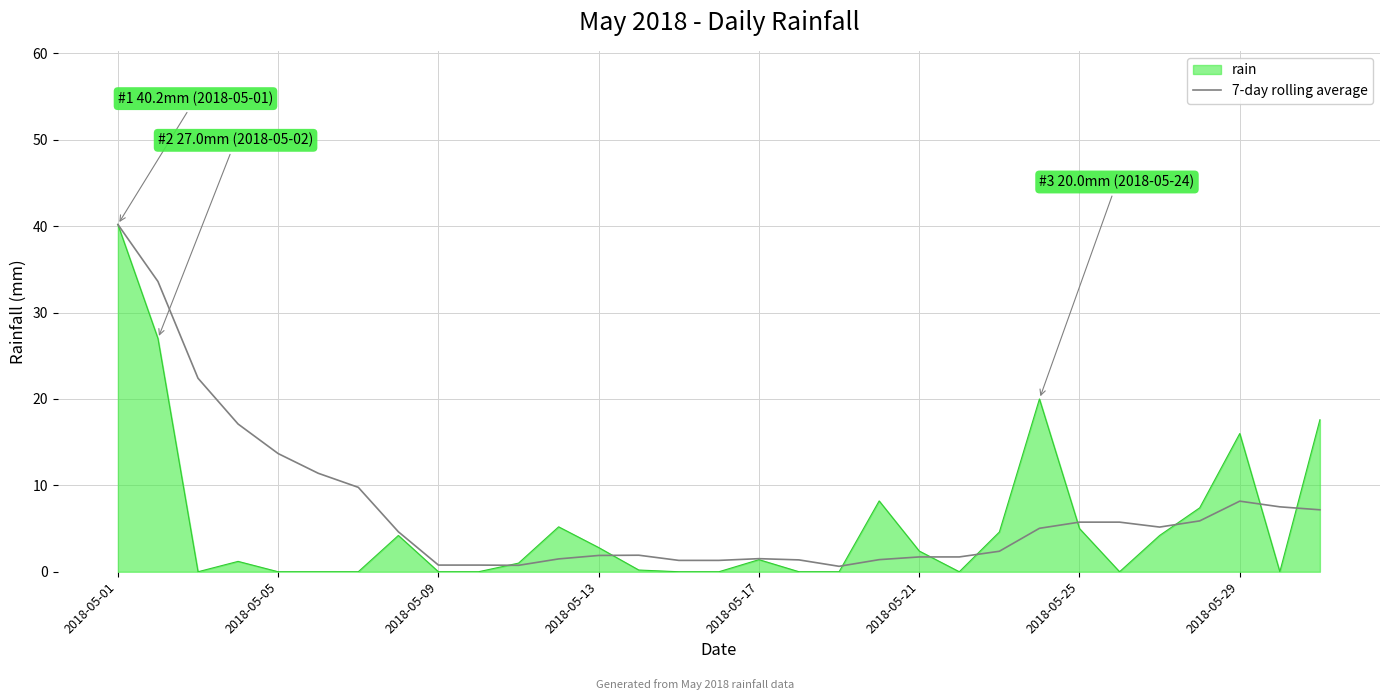

What is the smallest value displayed?

0.0